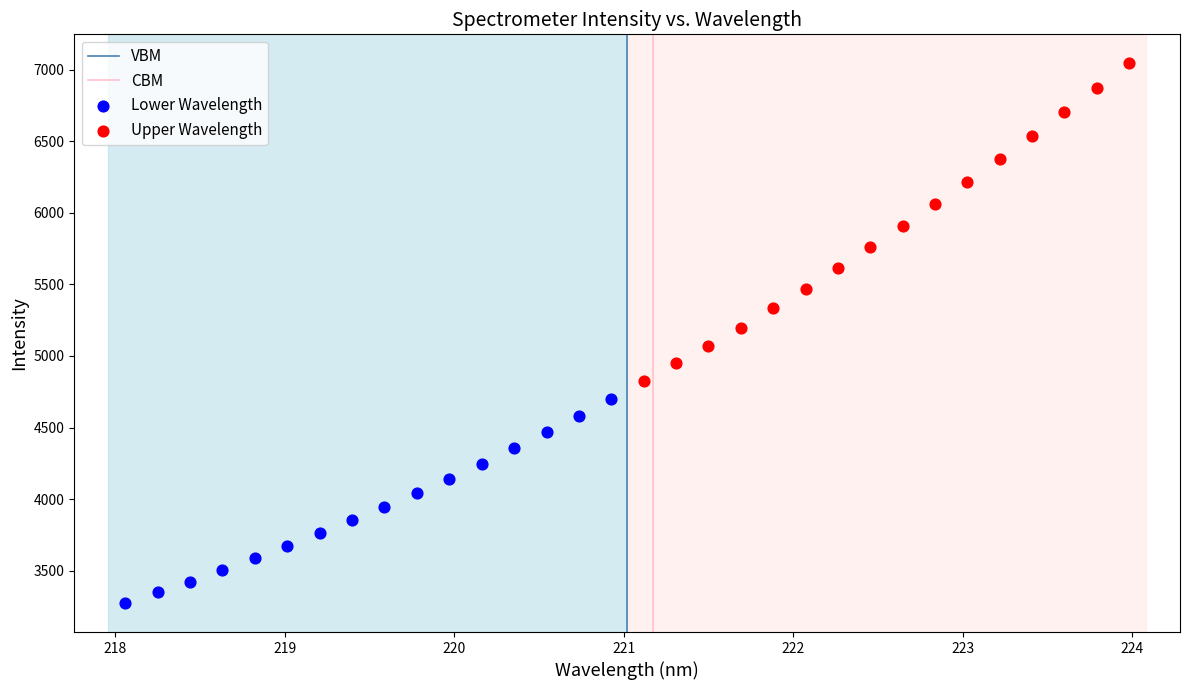

Which series contains the highest Y value?

Upper Wavelength